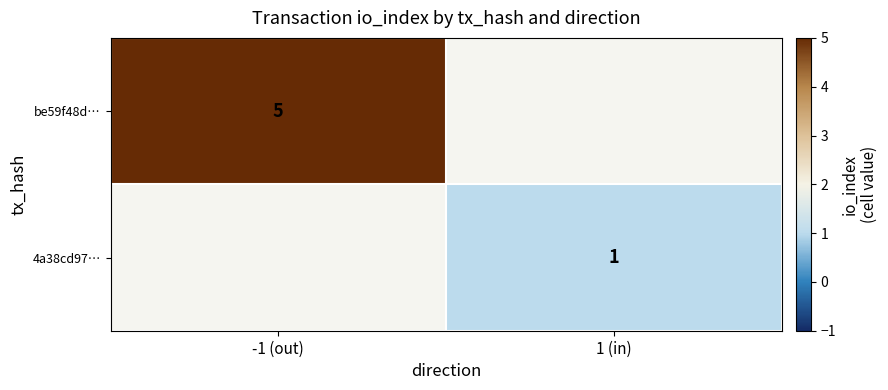

Count the number of data series in this chart.

2